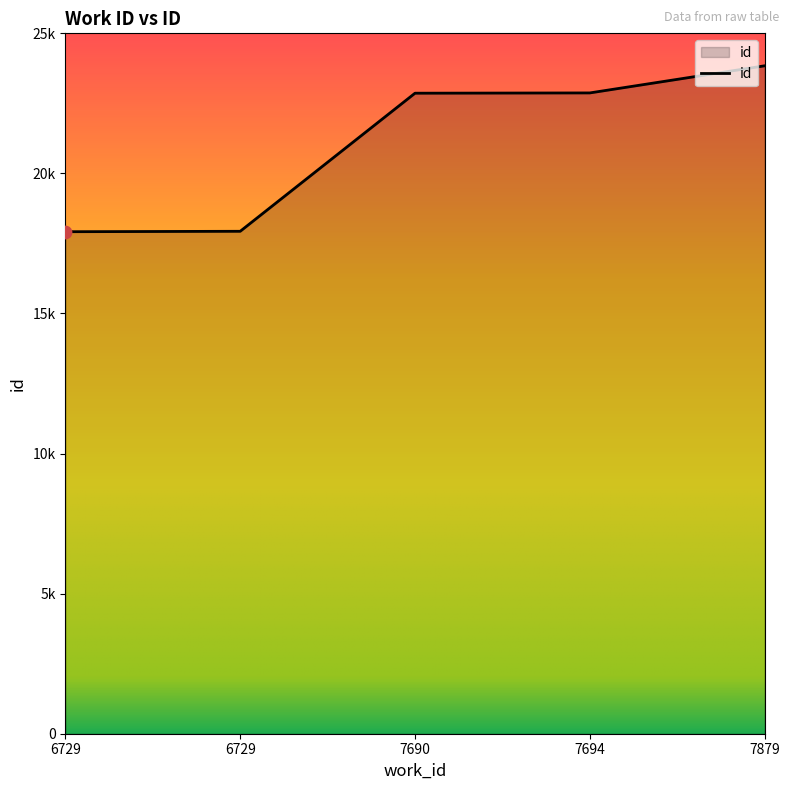

Approximately how many times larger is the value at 7690 compared to 6729?

1.3